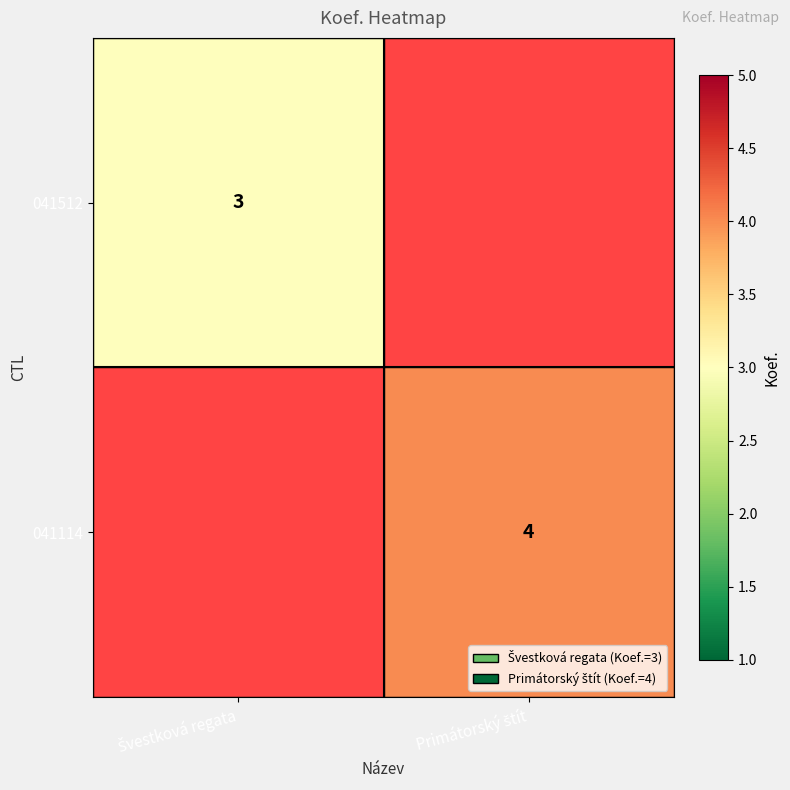

List the series in order of their peak value, lowest first.

041512, 041114